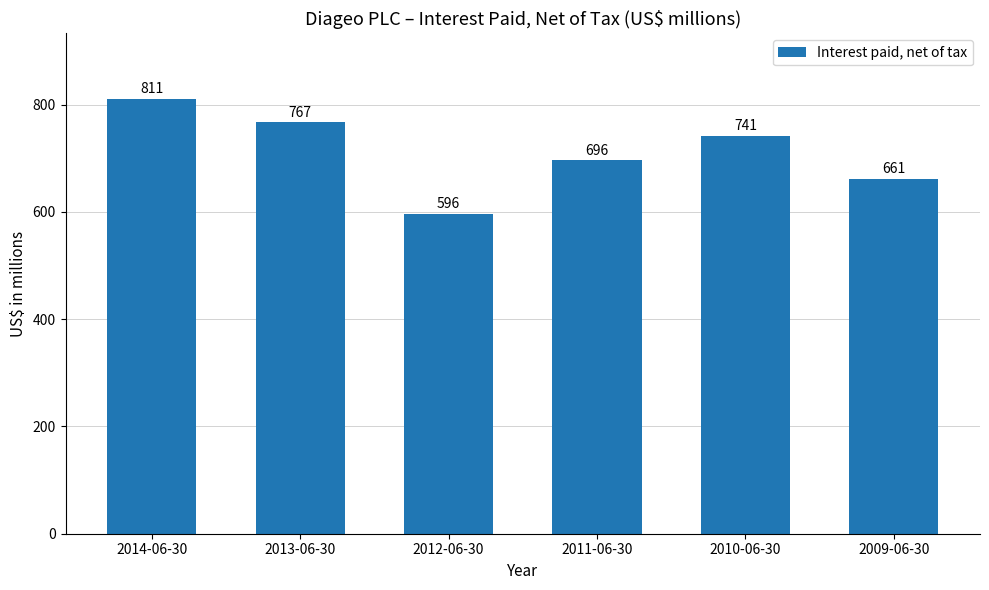

How many bars are there in total?

6